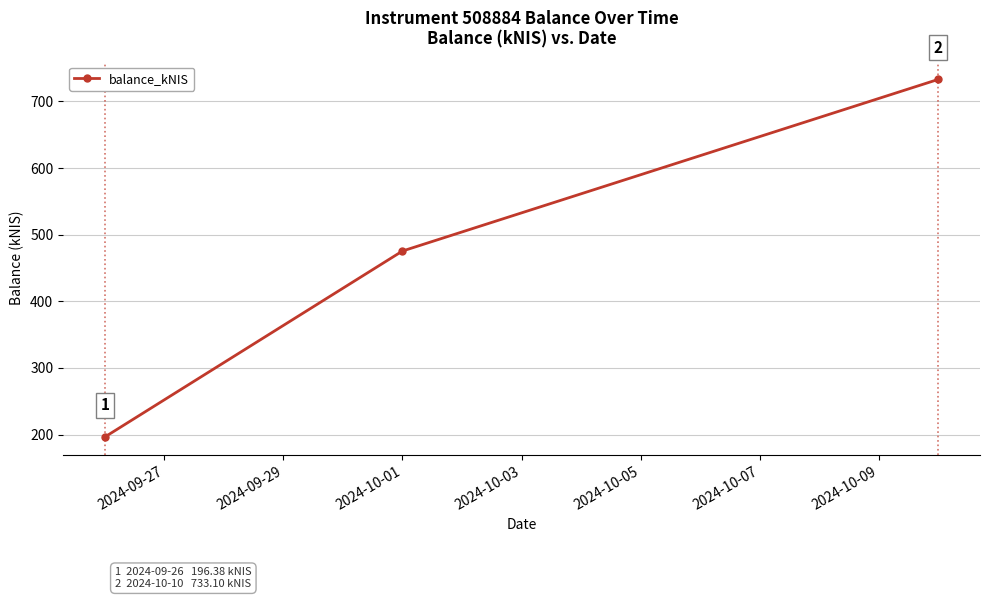

What is the sum of all values?

1405.0